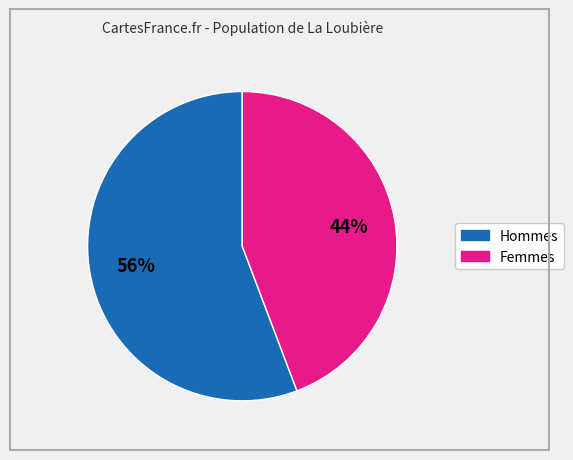

To the nearest percent, what is the average slice percentage?

50%